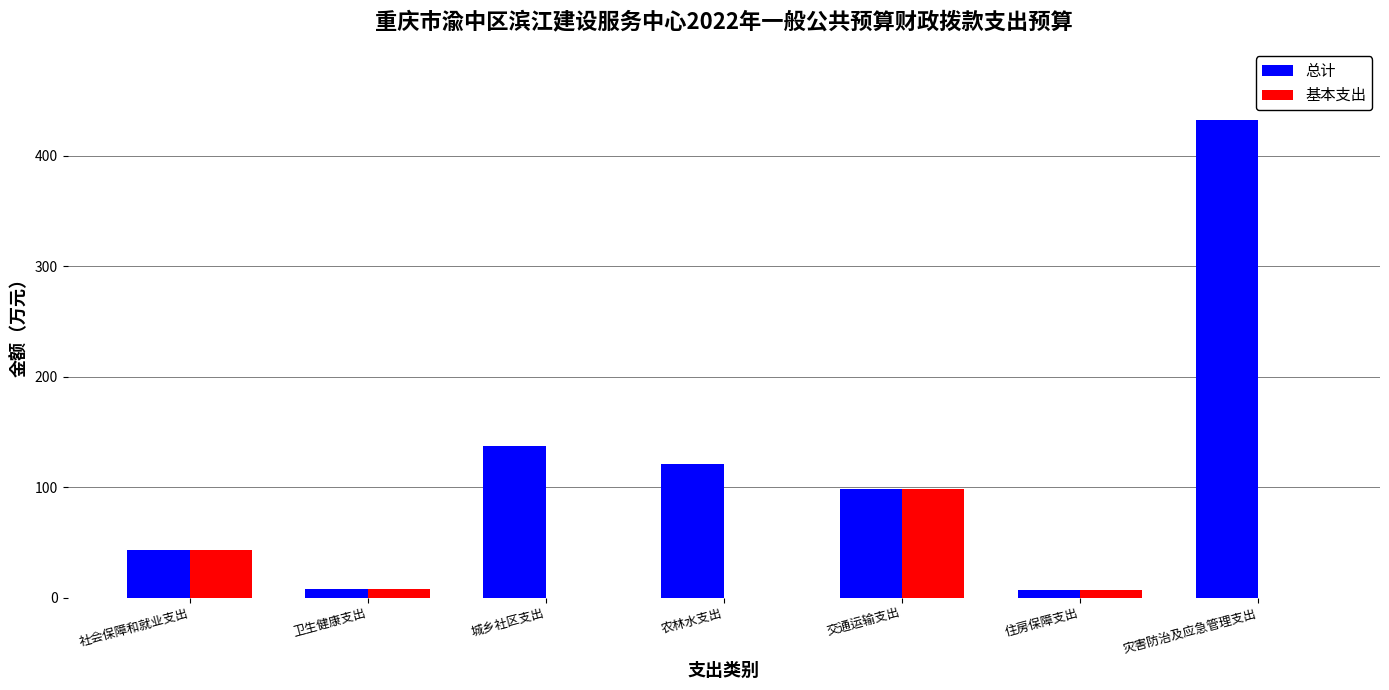

What is the sum of all 总计 values?

846.9